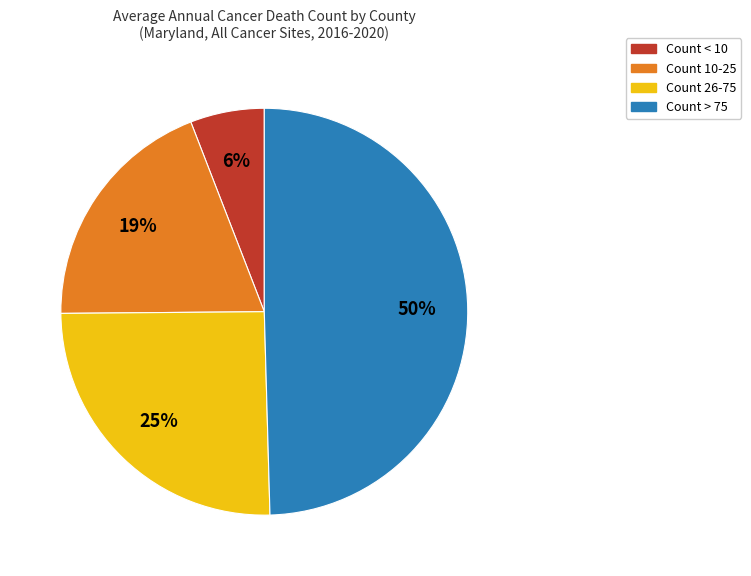

Count the number of slices in the pie.

4